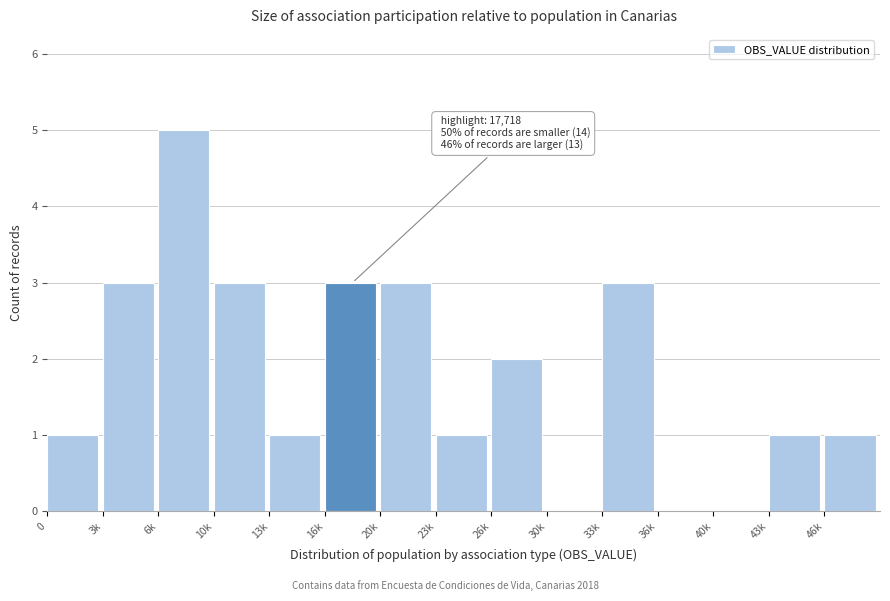

Reading left to right, list all the values displayed in this chart.

0=1	3k=3	6k=5	10k=3	13k=1	16k=3	20k=3	23k=1	26k=2	30k=0	33k=3	36k=0	40k=0	43k=1	46k=1